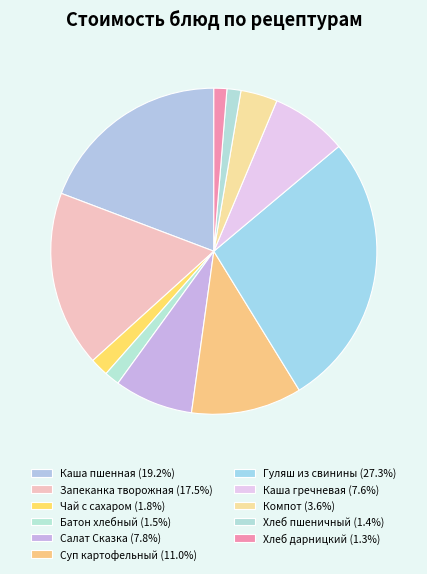

How many slices are in this pie chart?

11